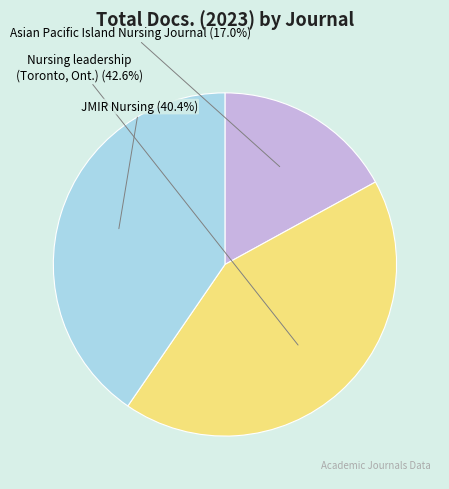

Is there any slice that represents more than half of the pie?

No